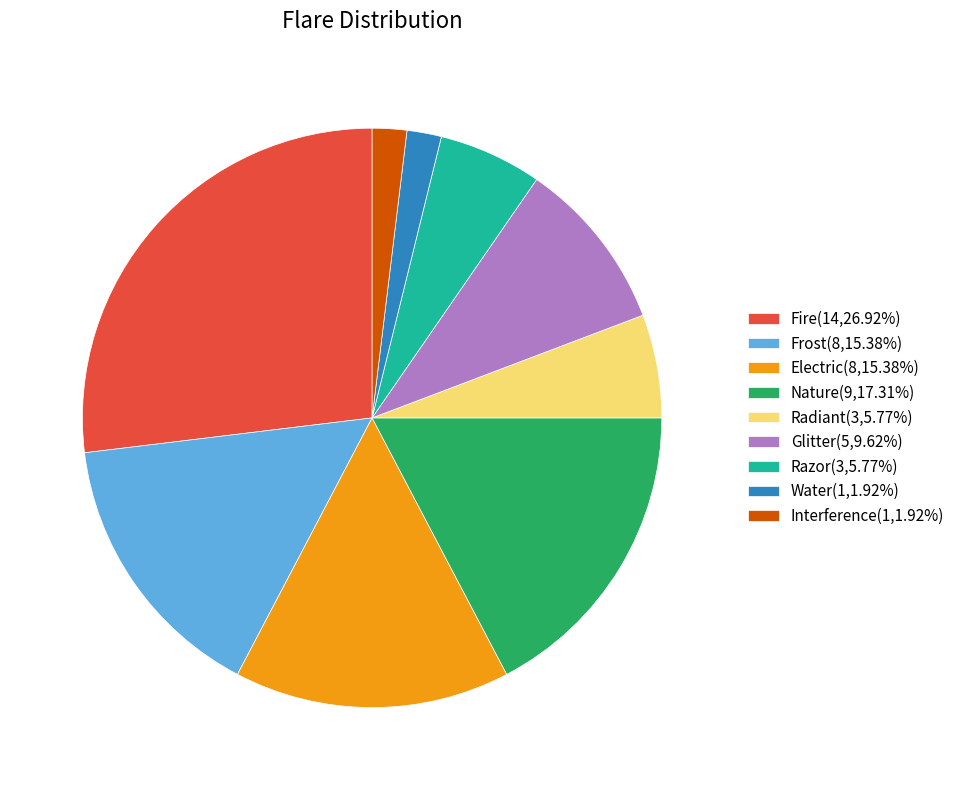

Combined, do Razor and Interference account for over 50%?

No